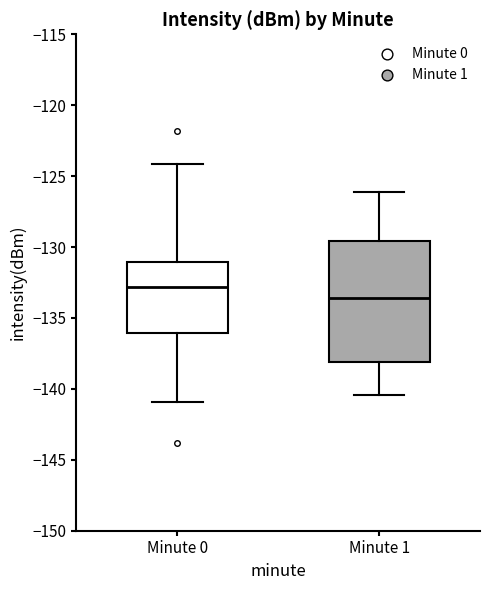

Where does the upper whisker of the box for Minute 0 end on the y-axis? The values are not printed on the chart, so give them approximately, as read against the axis.

-124.0